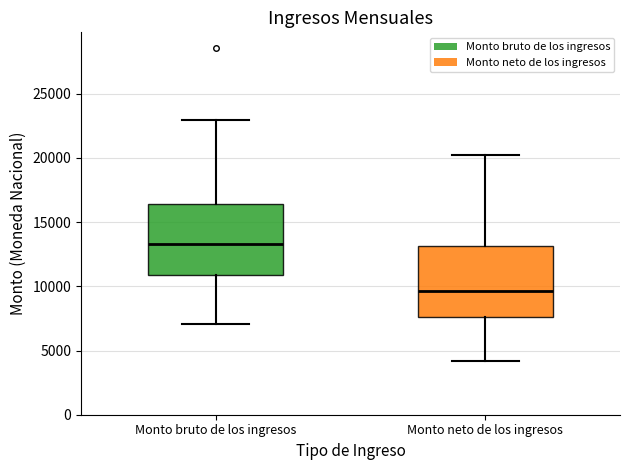

Reading left to right, transcribe this box plot: for each box, give where its median line is, the range the box spans, and where its two whiskers end, as read against the y-axis. The values are not printed on the chart, so give them approximately, as read against the axis.

Monto bruto de los ingresos: median 13500, box 11000 to 16500, whiskers 7000 to 23000
Monto neto de los ingresos: median 9500, box 7500 to 13000, whiskers 4000 to 20500